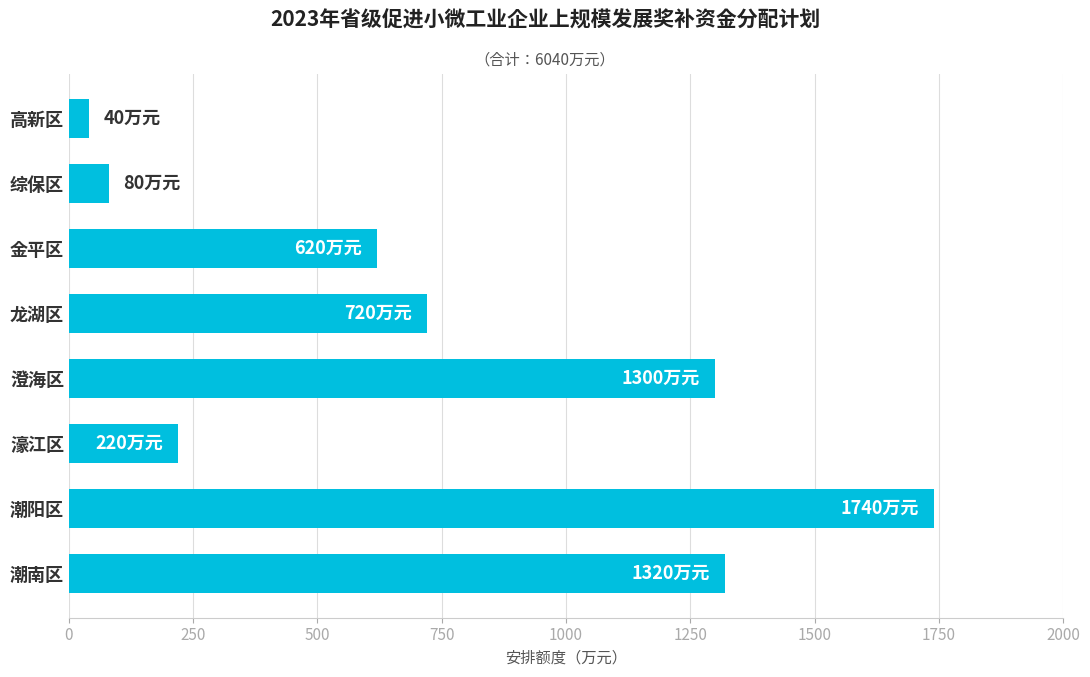

Is it true that the value at 濠江区 is 220?

True